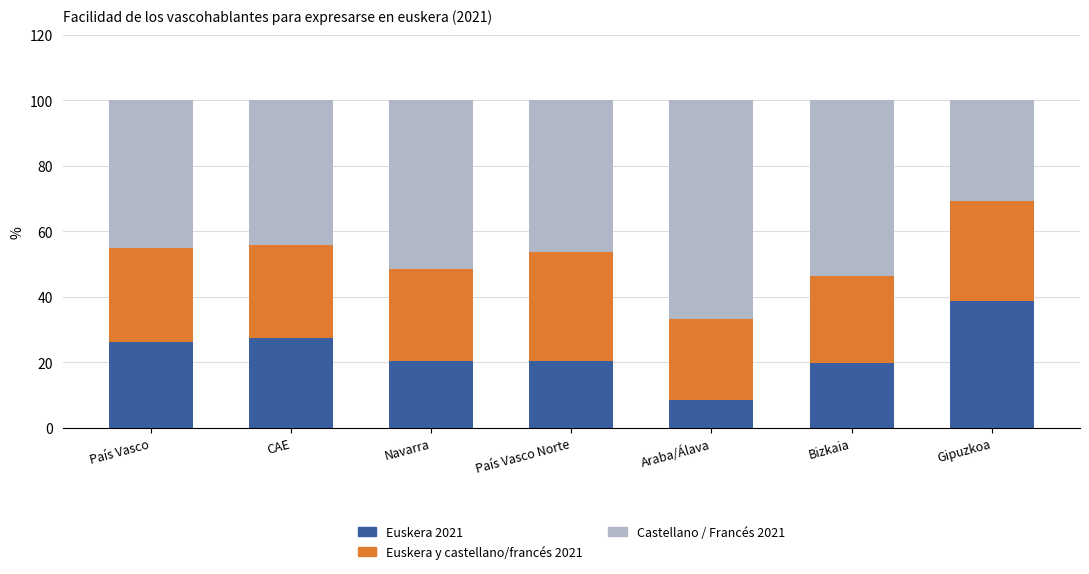

What is the difference between the Euskera 2021 values at Gipuzkoa and Araba/Álava?

30.2